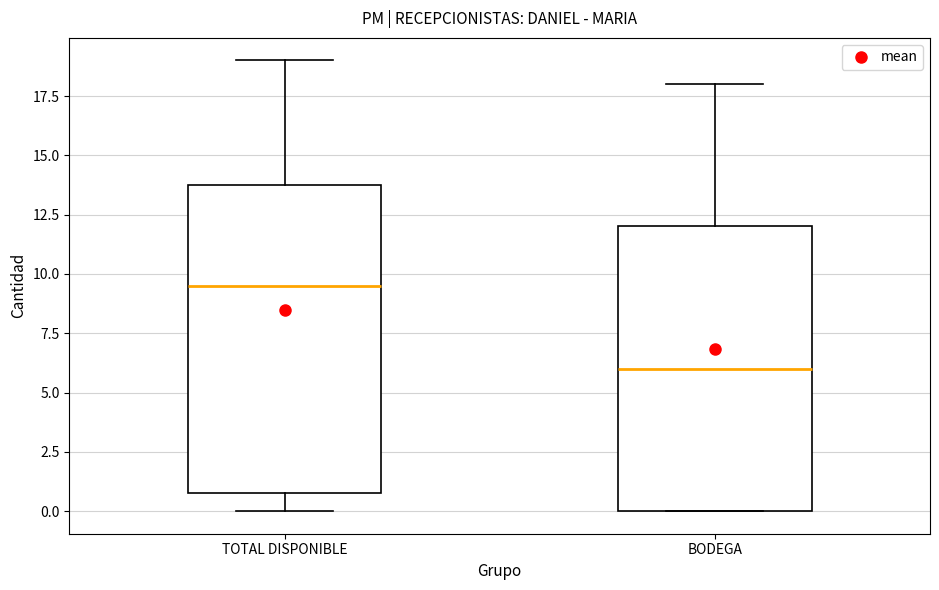

Which box has the lowest median line?

BODEGA